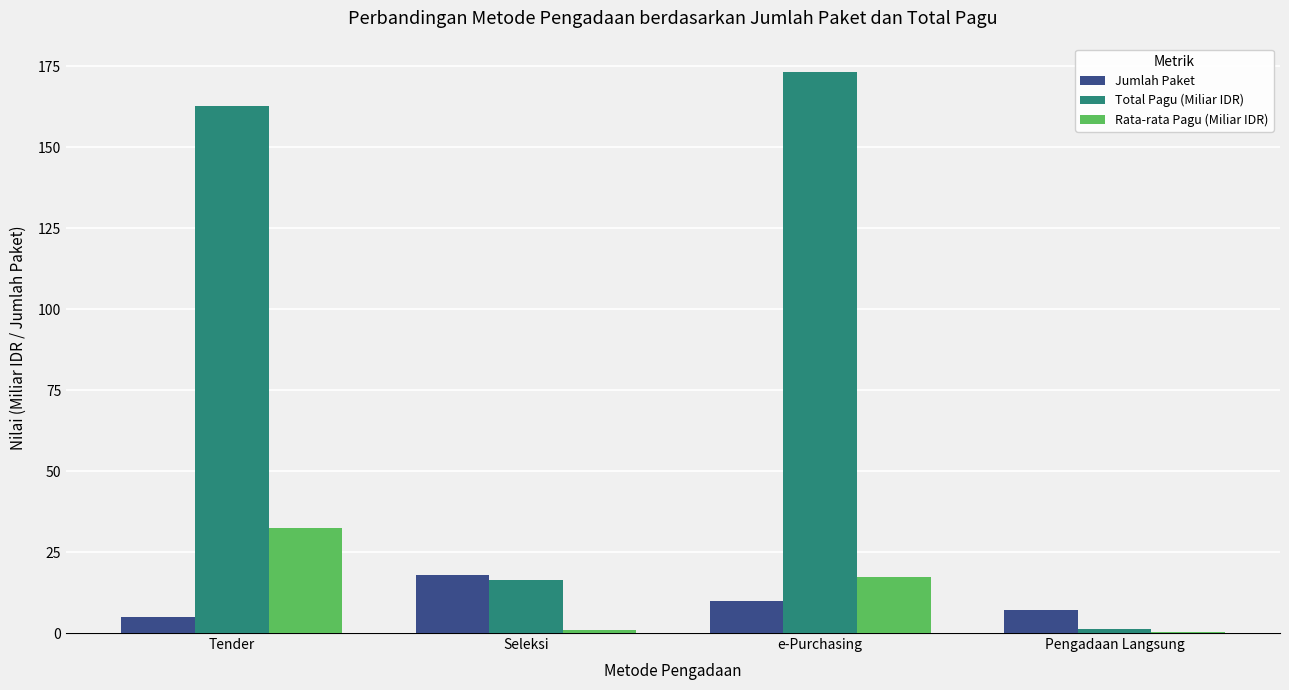

Is the value of Rata-rata Pagu (Miliar IDR) at Tender greater than the value of Jumlah Paket at Tender?

Yes